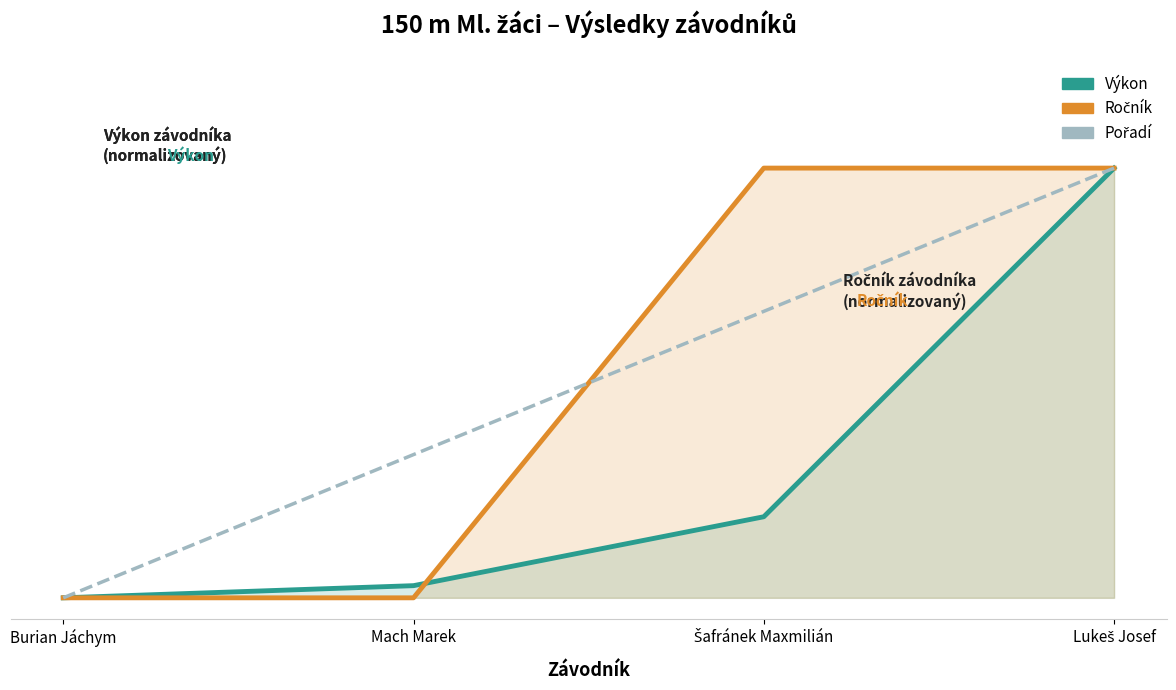

How many distinct data groups are displayed?

3